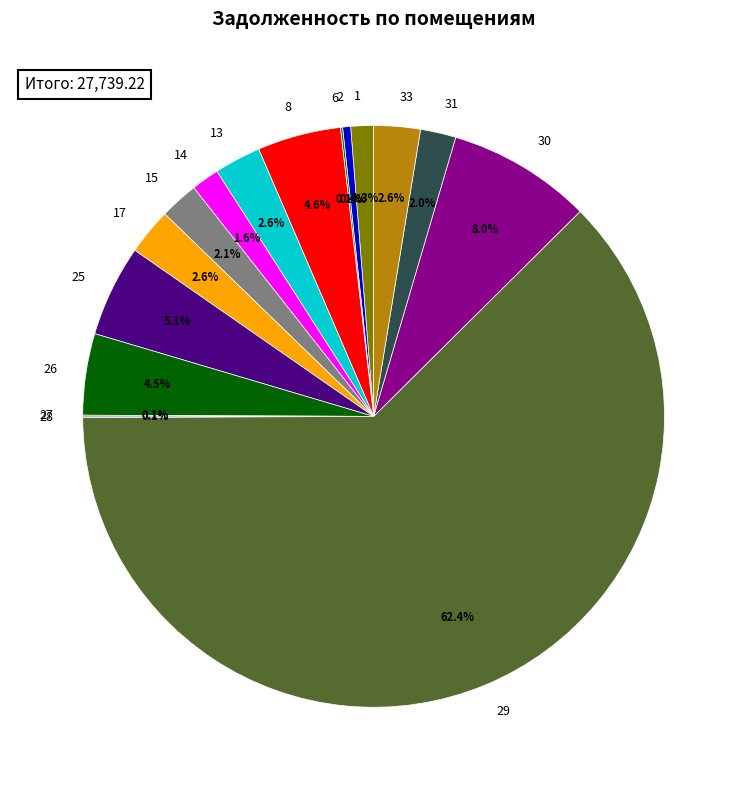

To the nearest percent, what percentage of the pie is 14?

2%